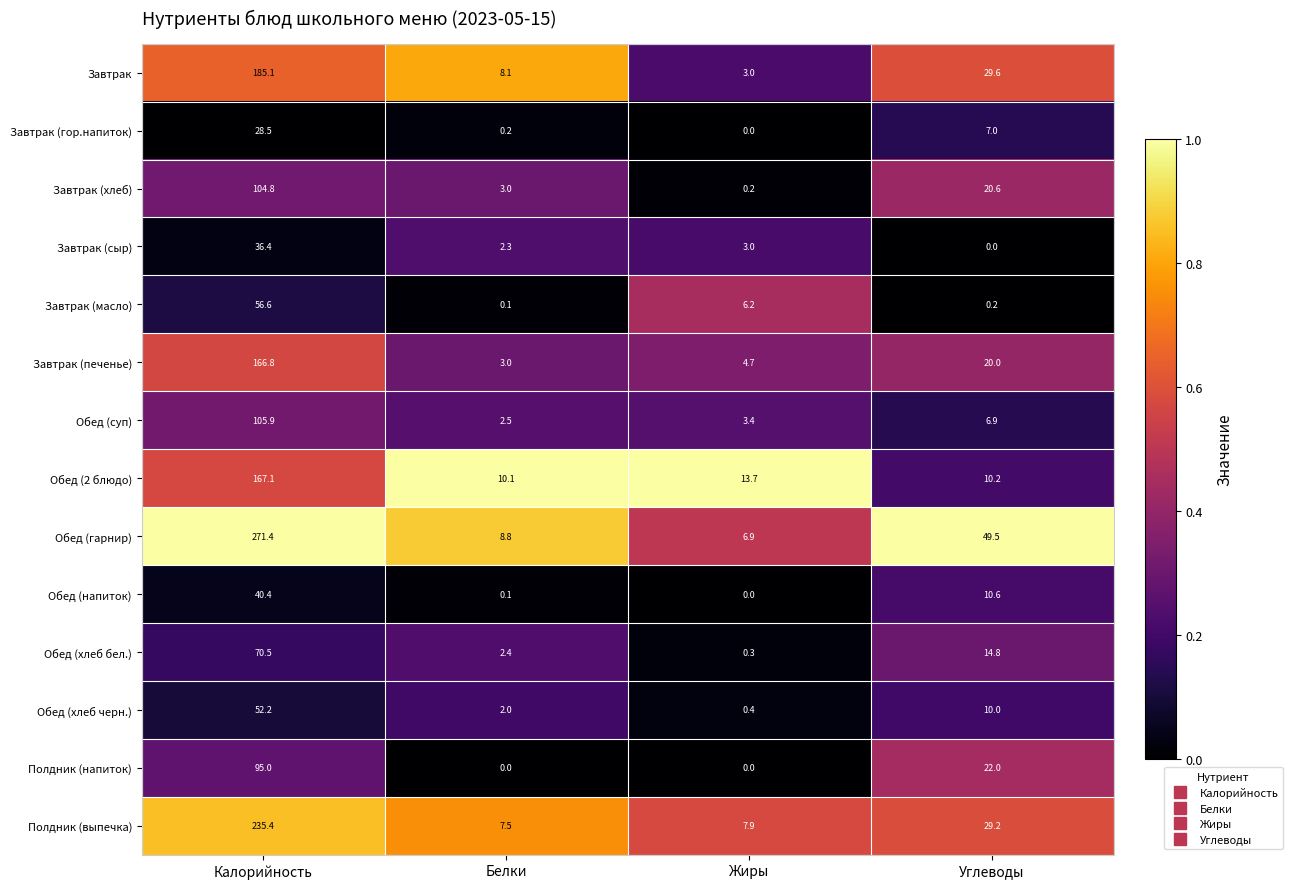

At which label does Завтрак (масло) reach its peak?

Калорийность